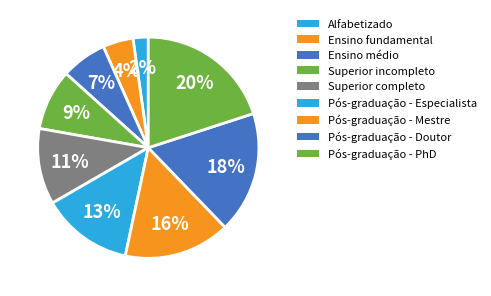

To the nearest percent, what percentage of the pie is Alfabetizado?

2%